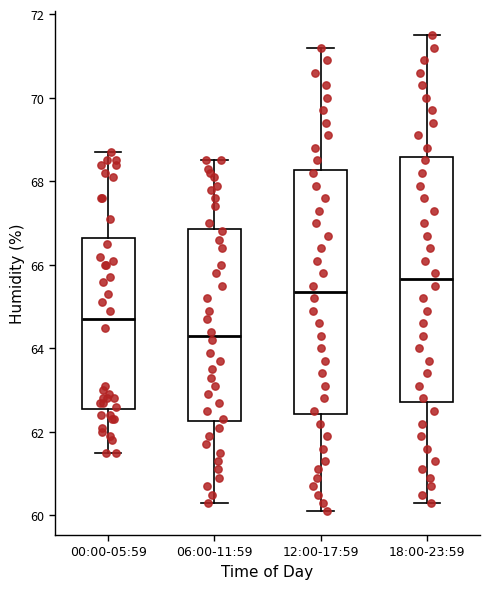

Where does the upper whisker of the box for 06:00-11:59 end on the y-axis? The values are not printed on the chart, so give them approximately, as read against the axis.

68.6